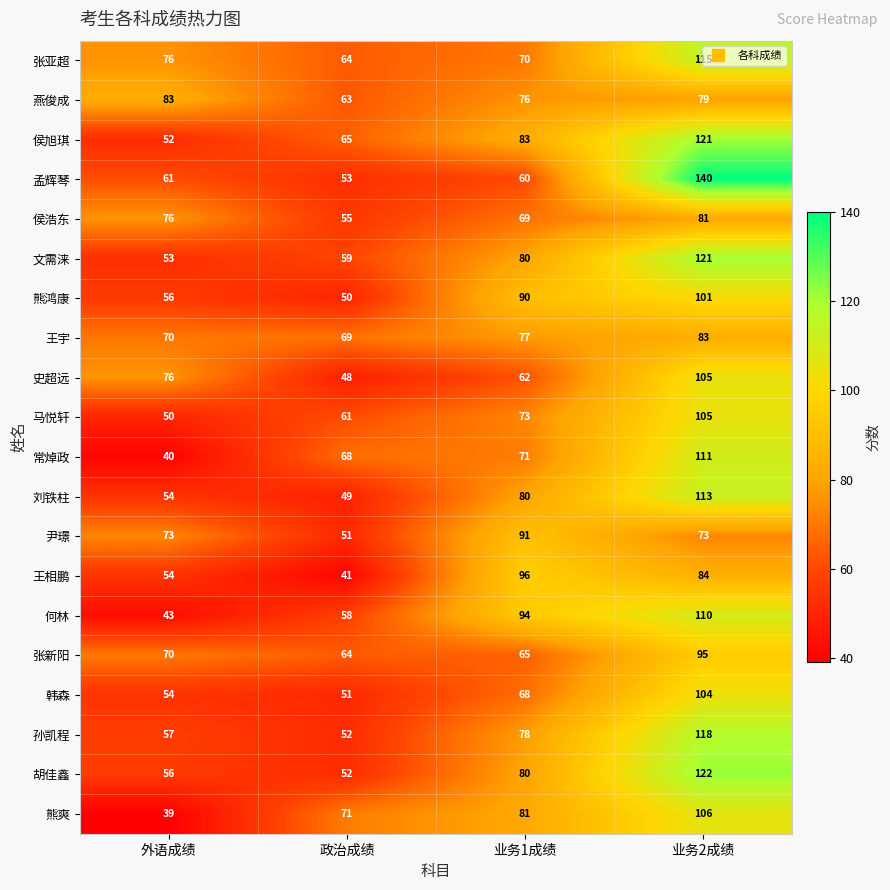

Rank the categories by 熊爽 value from lowest to highest.

外语成绩, 政治成绩, 业务1成绩, 业务2成绩